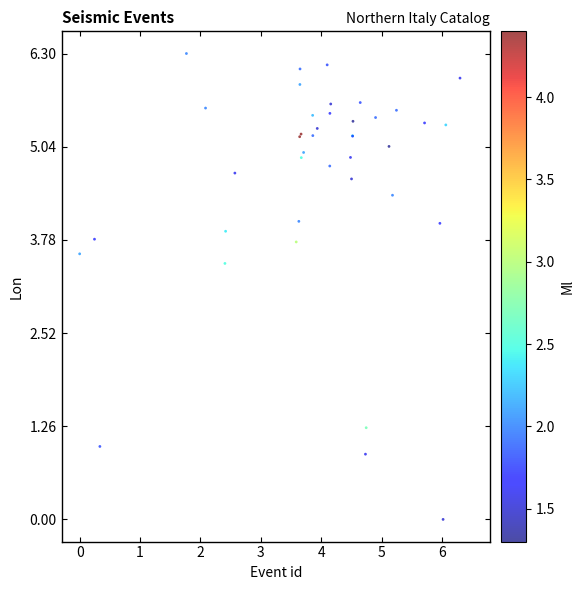

What Y value in the scatter plot is closest to 3?

3.5